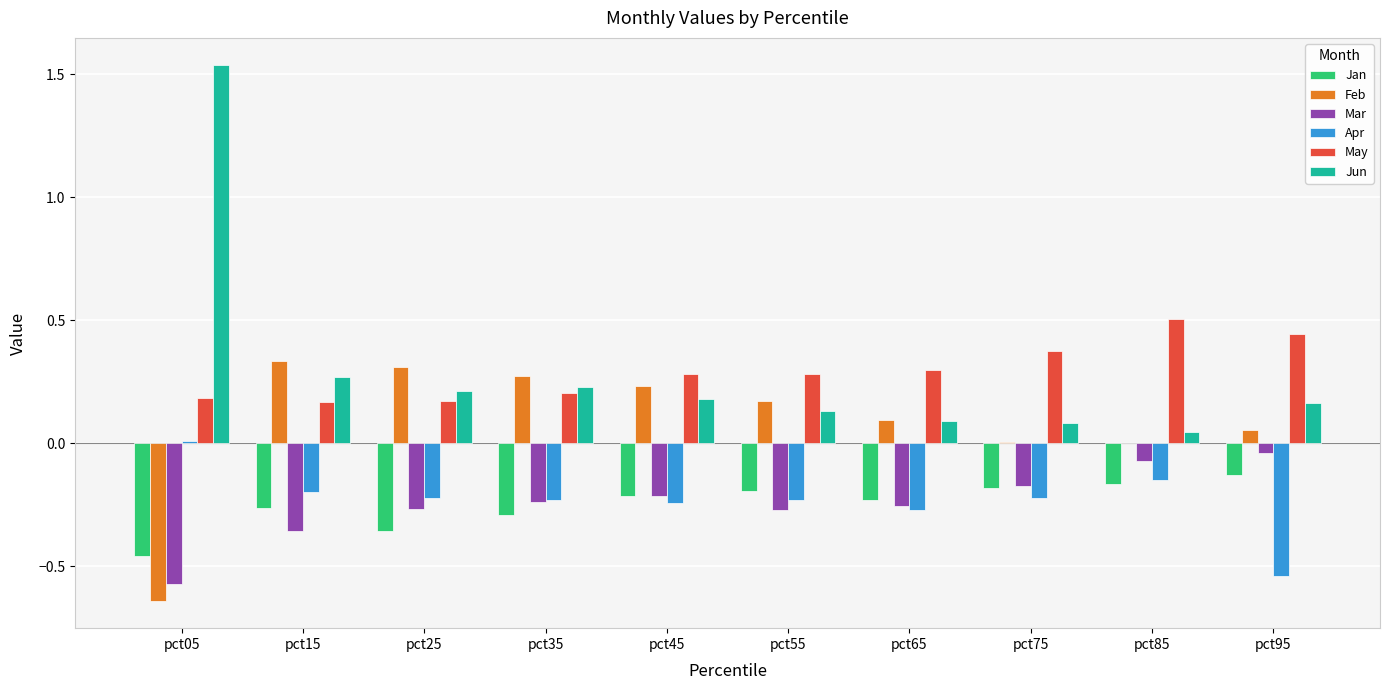

The value of Jan at pct65 is -0.1. True or false?

False